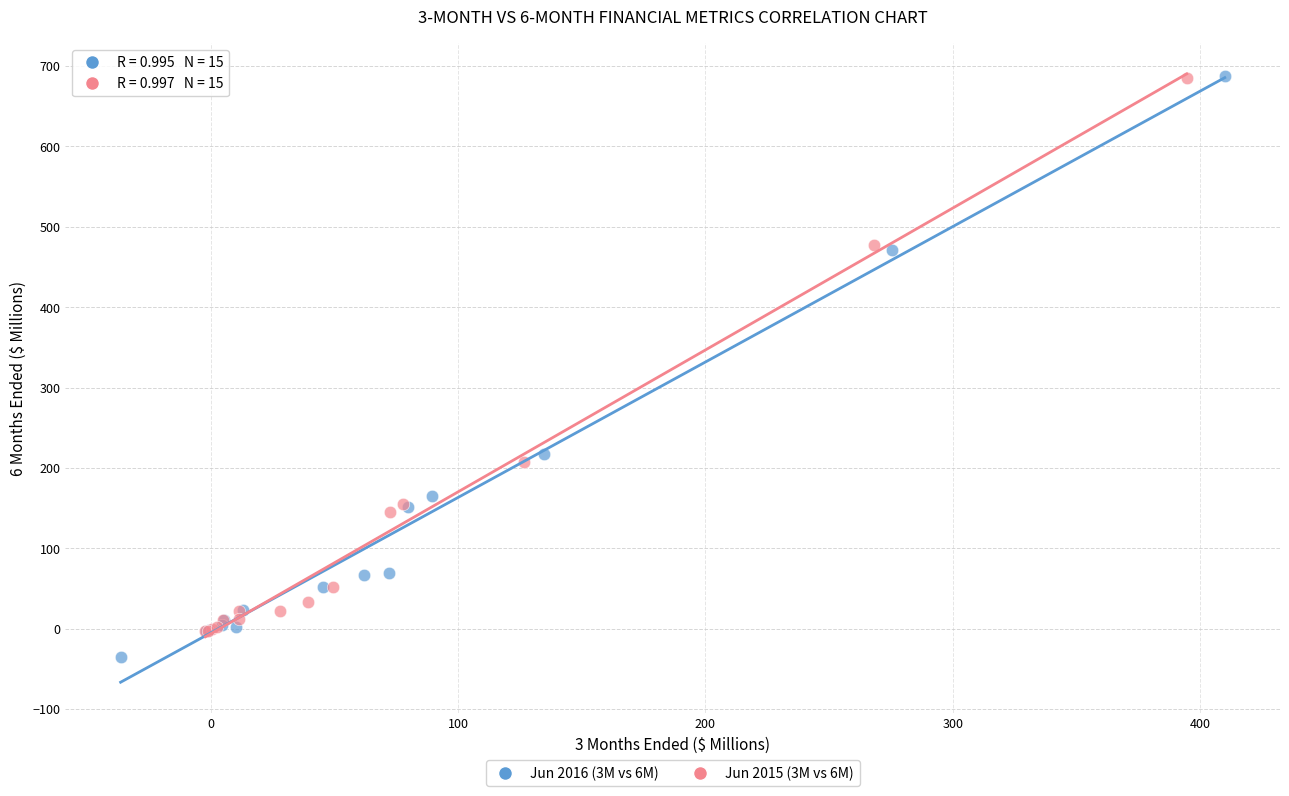

Which series has the widest spread of Y values?

Jun 2016 (3M vs 6M)